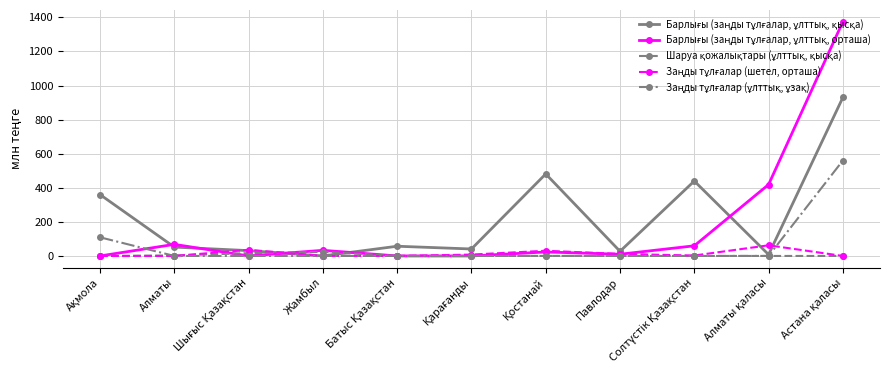

At how many categories does at least one series exceed 1244?

1